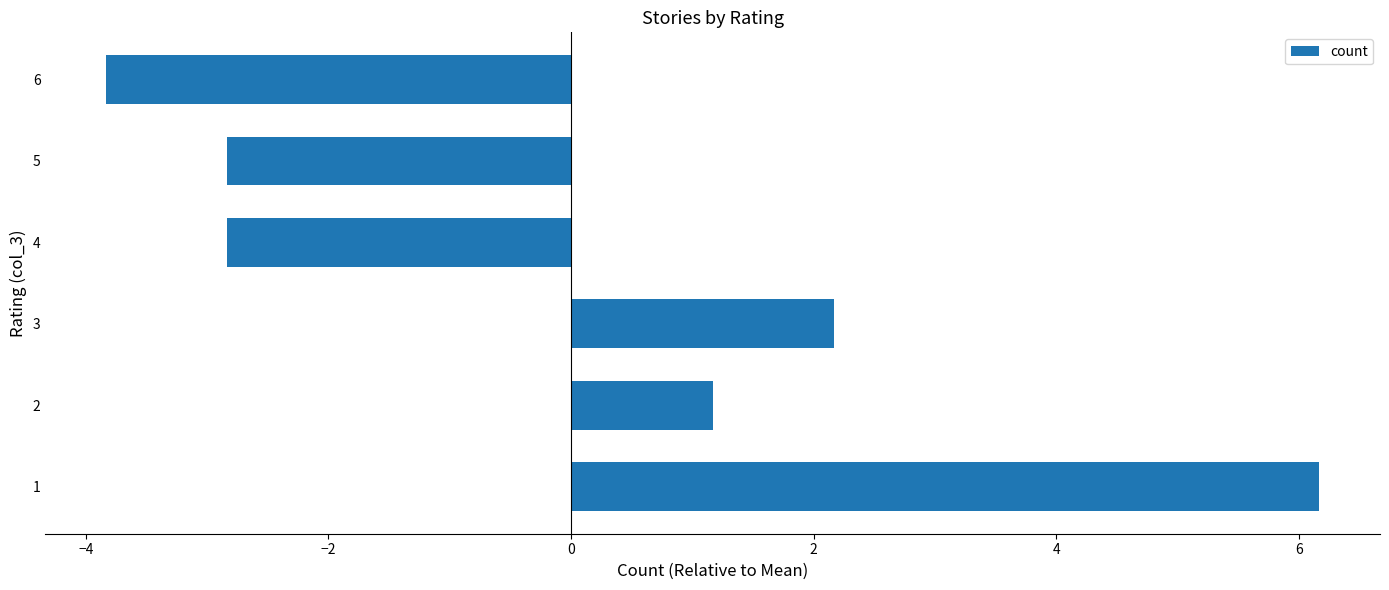

What is the change in value from 3 to 5?

-5.0